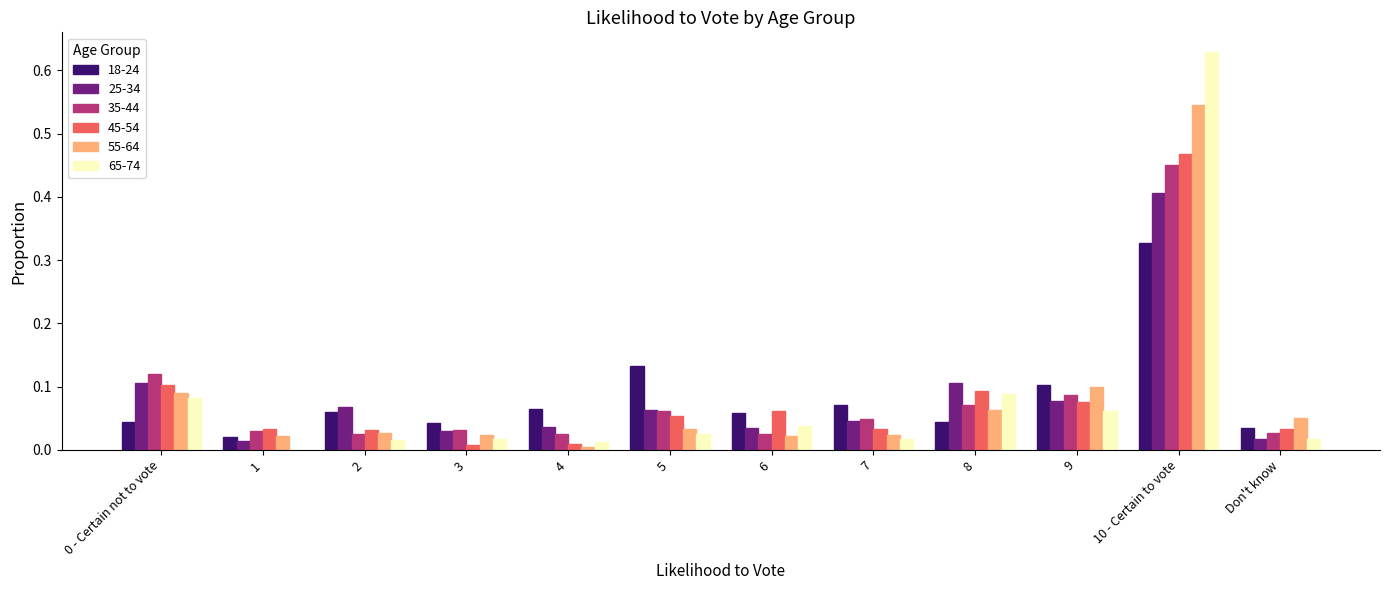

Which category has the highest value in the 25-34 series?

10 - Certain to vote